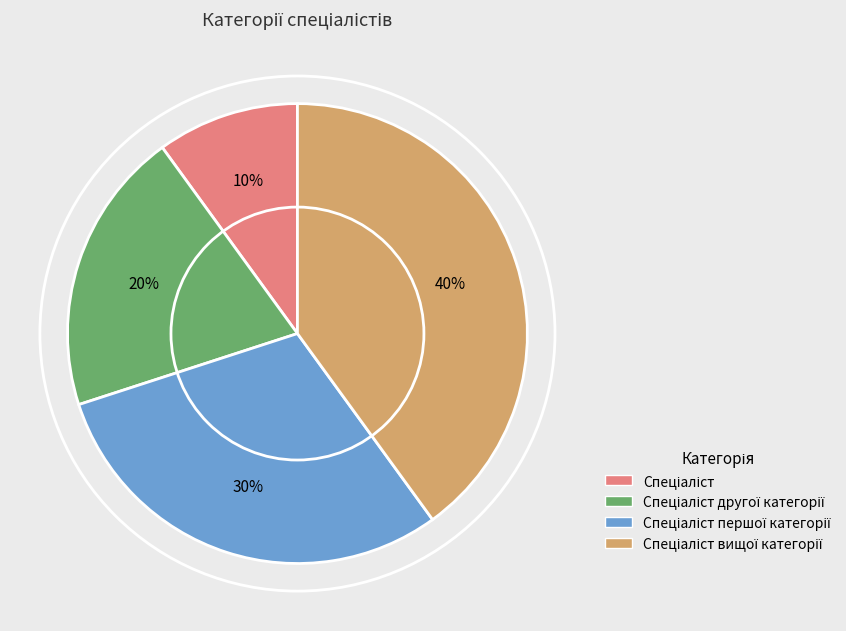

Is there any slice that represents more than half of the pie?

No